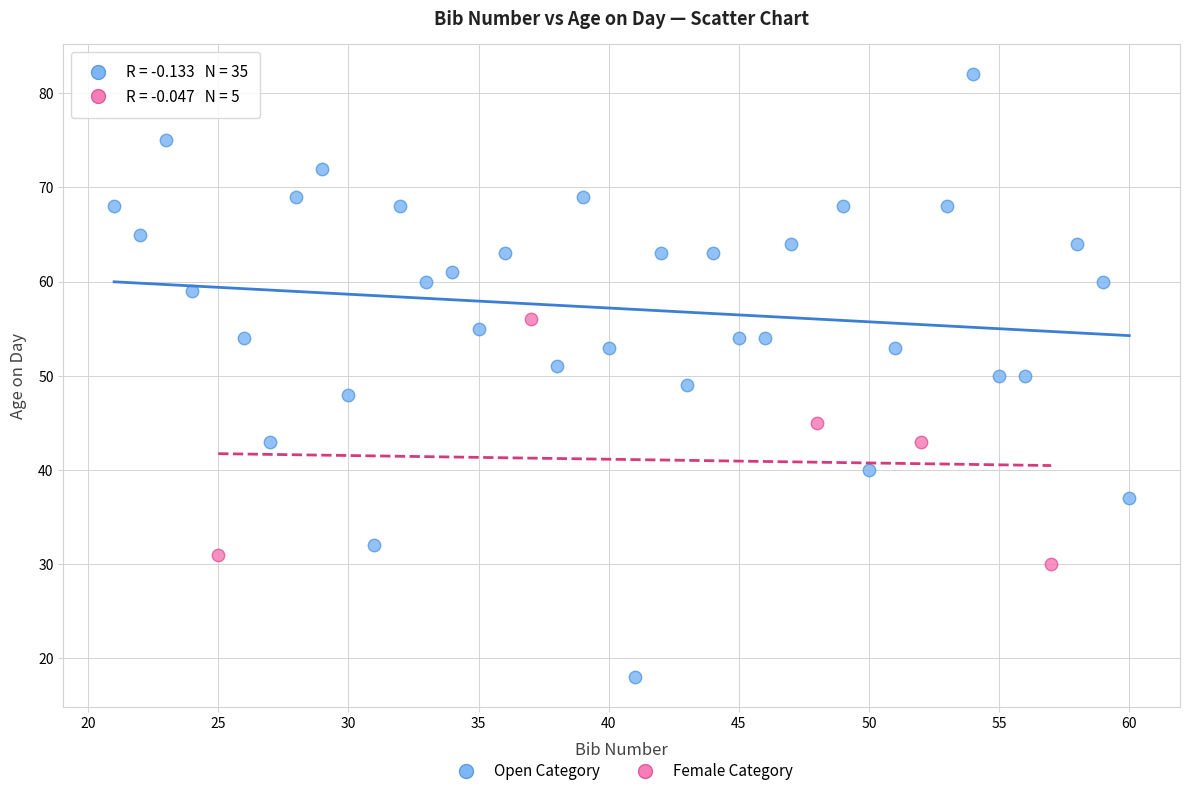

Which series contains the lowest Y value?

Open Category